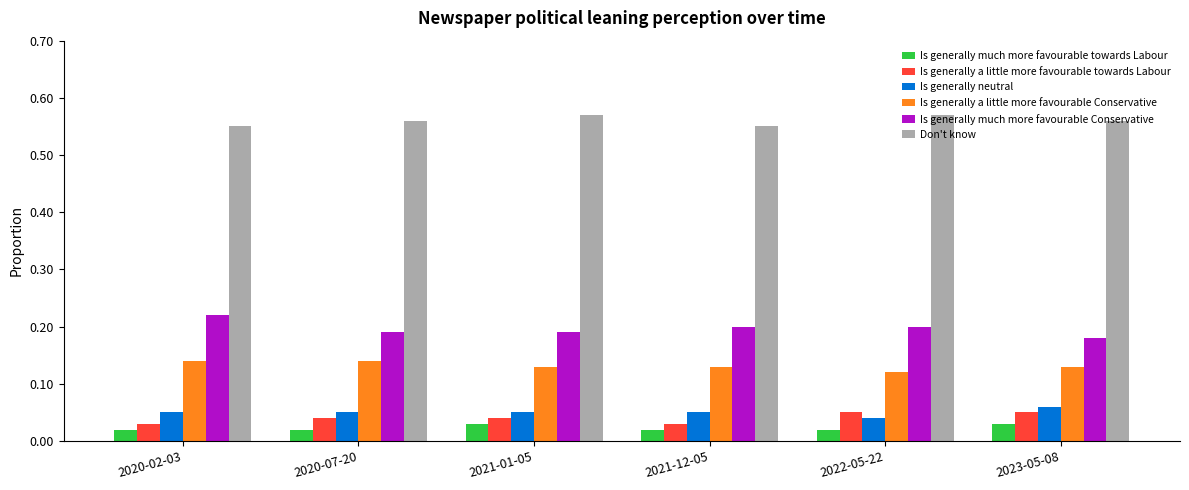

What is the sum of all Don't know values?

3.4